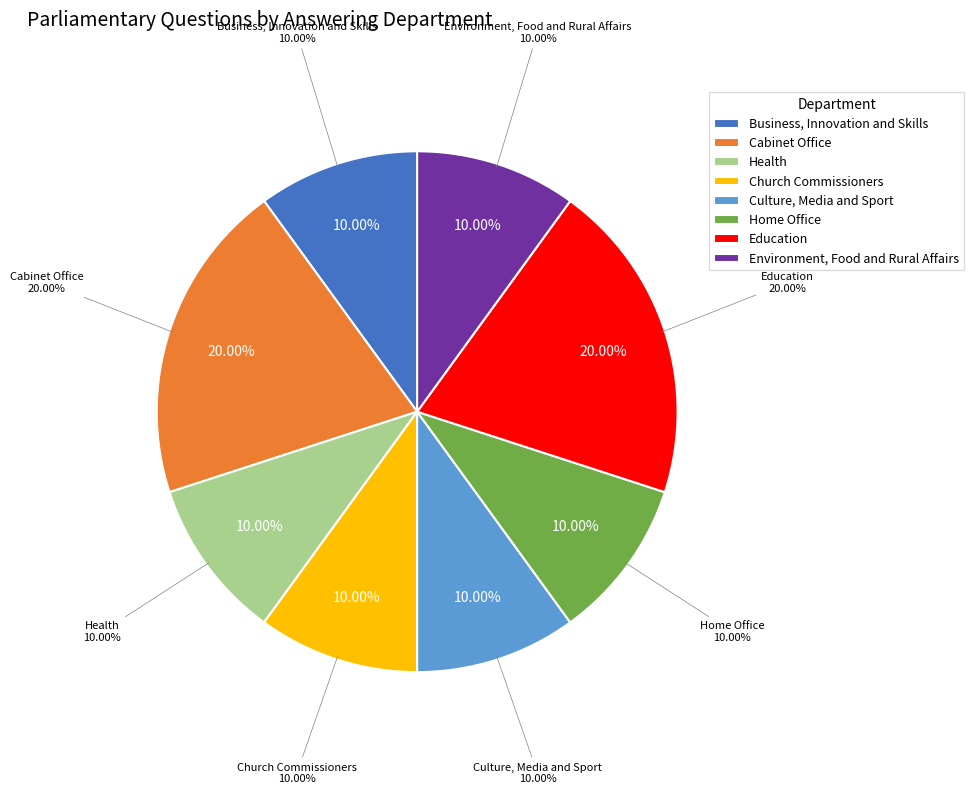

Between Cabinet Office and Environment, Food and Rural Affairs, which is larger?

Cabinet Office